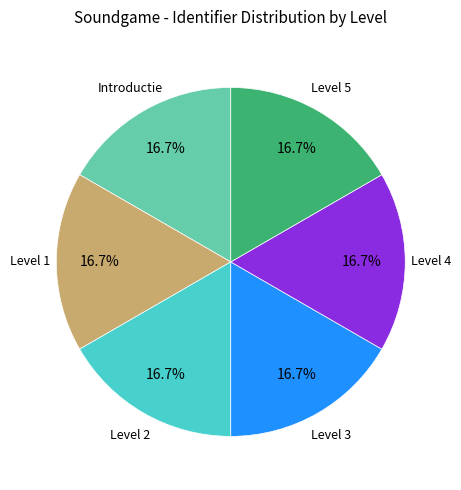

Is there any slice that represents more than half of the pie?

No